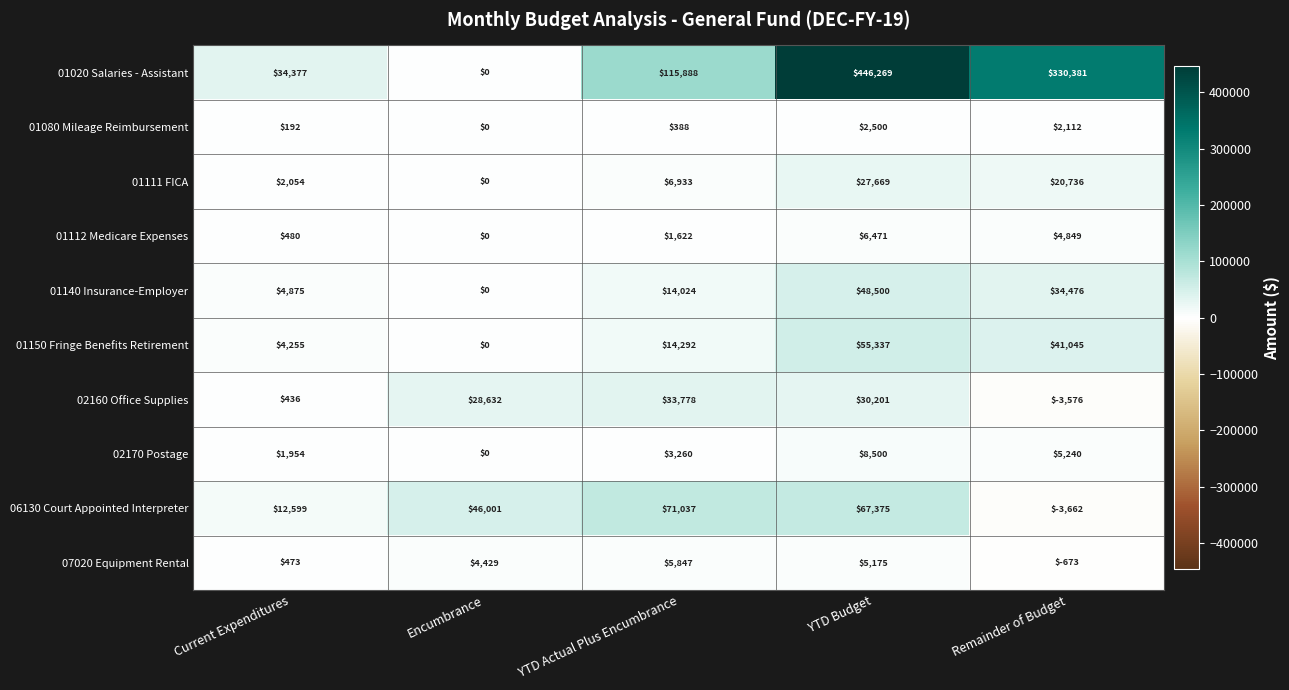

What is the difference between the second highest and second lowest values in the 01020 Salaries - Assistant series?

296004